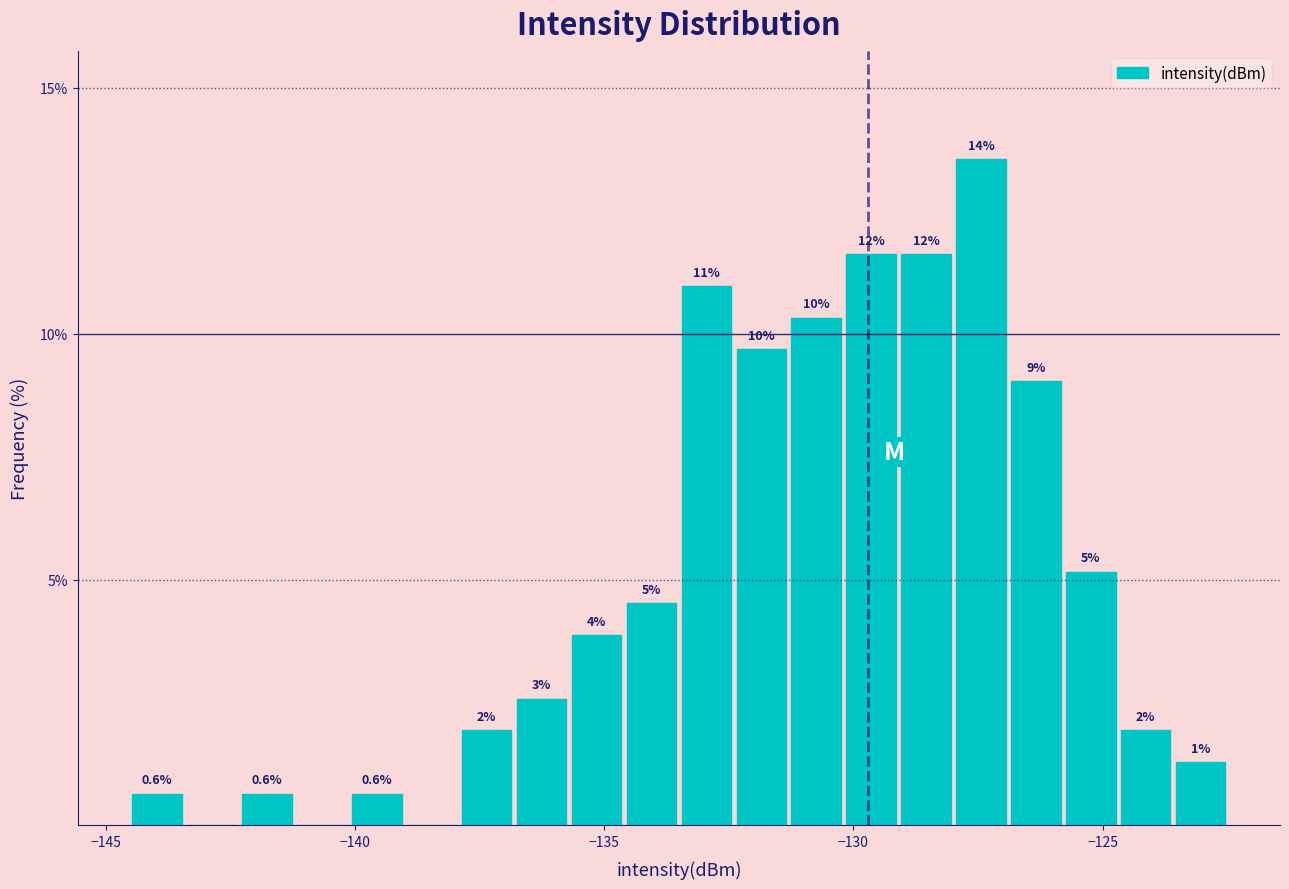

Around what value on the x-axis is the tallest bar? Give the approximate position of its centre, as read against the axis.

-127.5